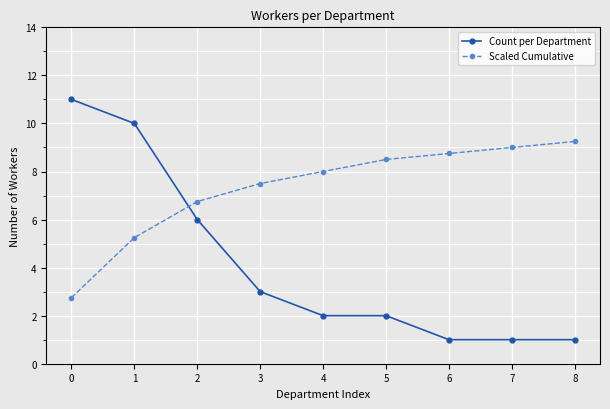

The Scaled Cumulative series shows 13.7 at 6. True or false?

False